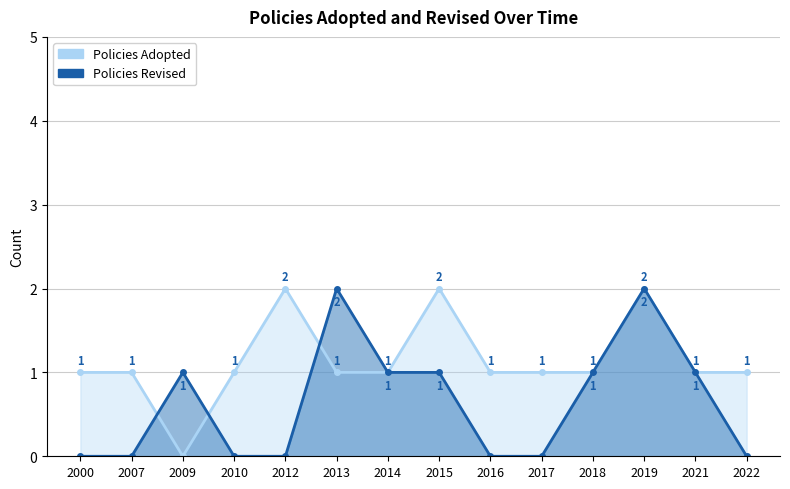

Reading left to right, list all the values displayed in this chart.

Policies Adopted: 1	1	0	1	2	1	1	2	1	1	1	2	1	1
Policies Revised: 0	0	1	0	0	2	1	1	0	0	1	2	1	0